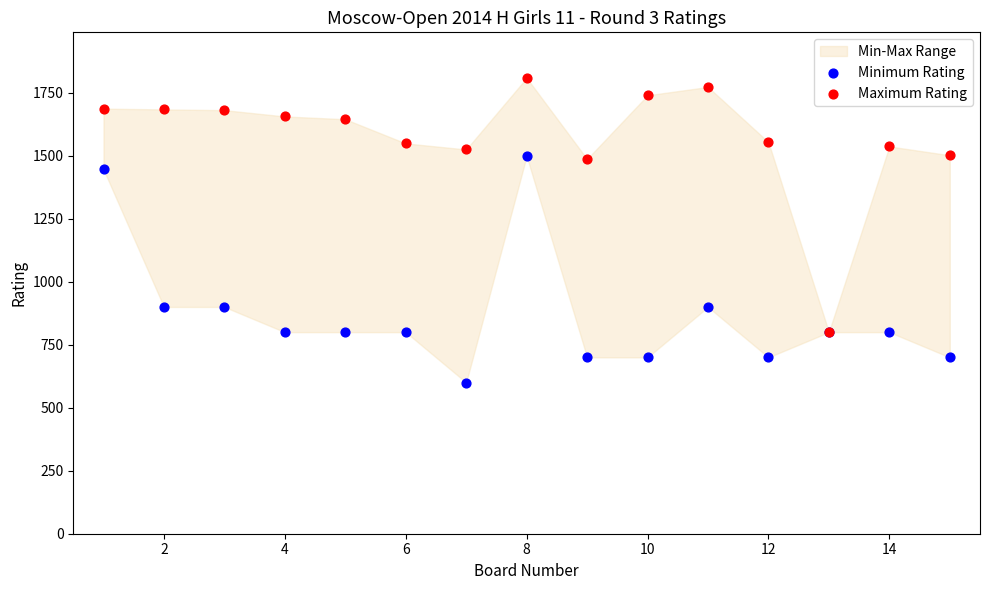

Across all series, what Y value is closest to 1204?

1446